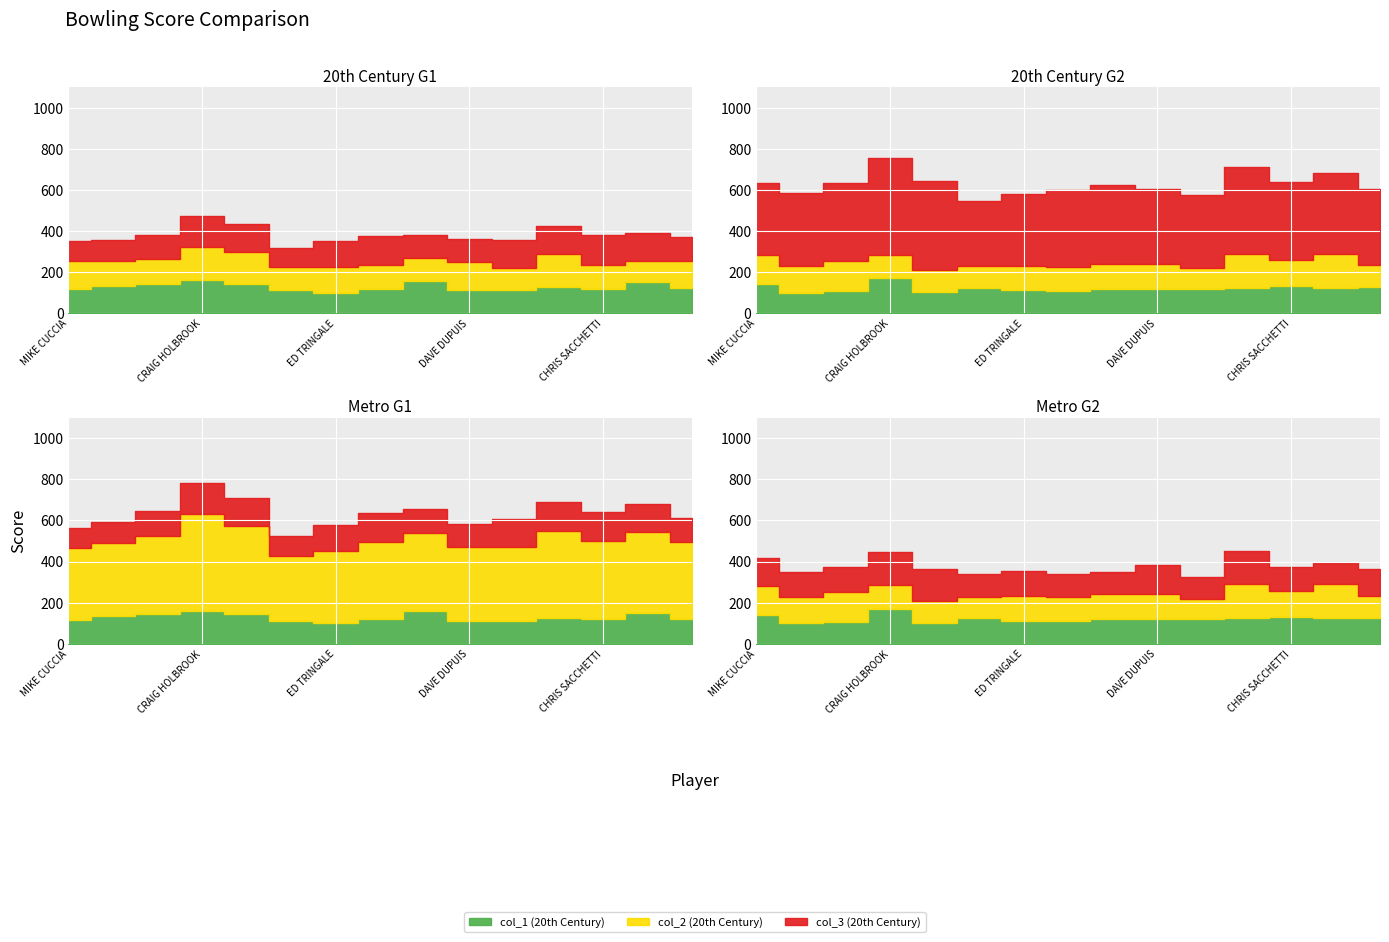

At how many categories does at least one series exceed 119?

15